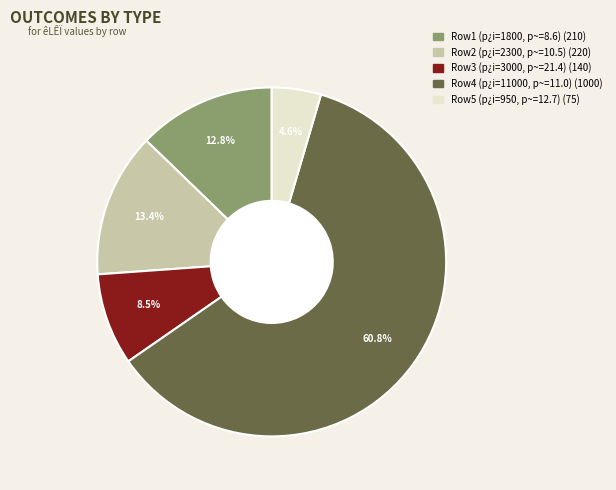

Is there a majority slice in this chart?

Yes